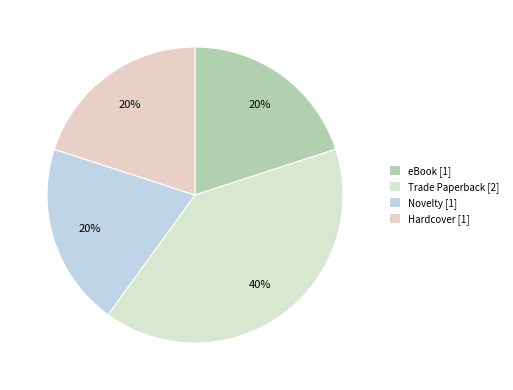

What portion of the pie excludes Novelty?

80.0%